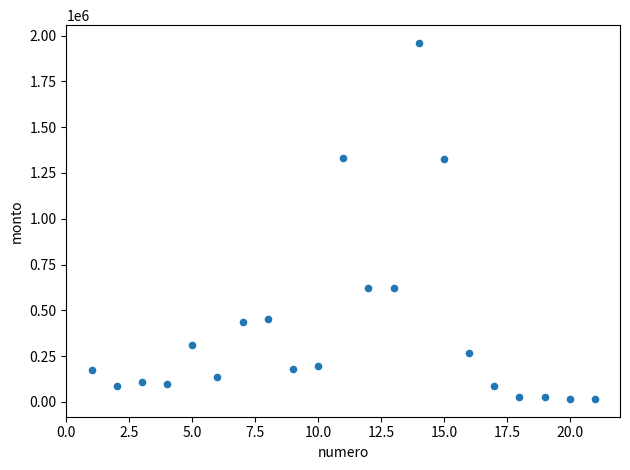

What is the range of X values (max minus min)?

20